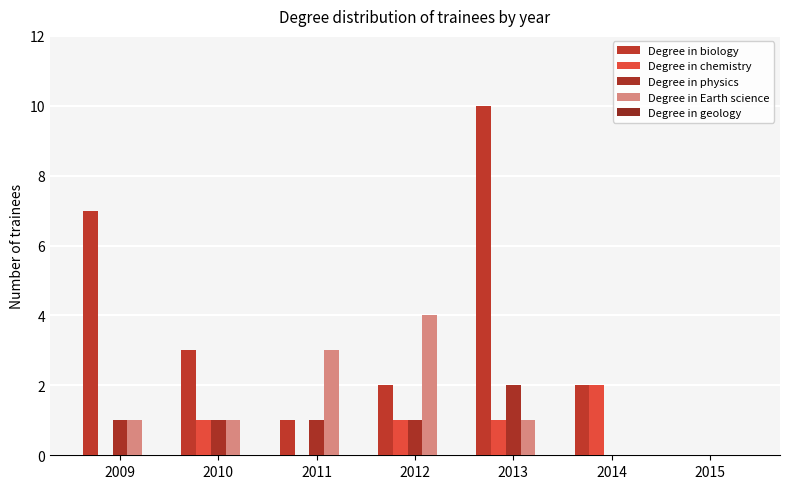

How many categories are shown in the chart?

7